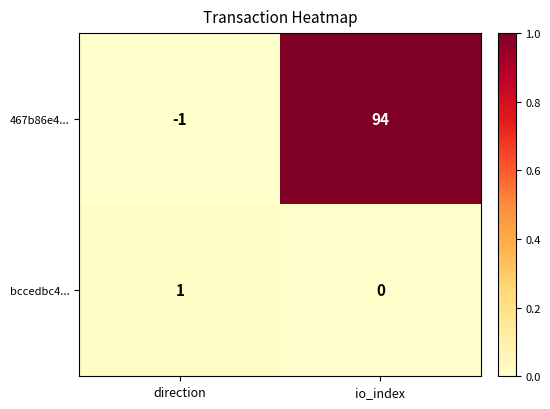

Reading right to left, extract all data points from this chart.

467b86e4...: 94	-1
bccedbc4...: 0	1